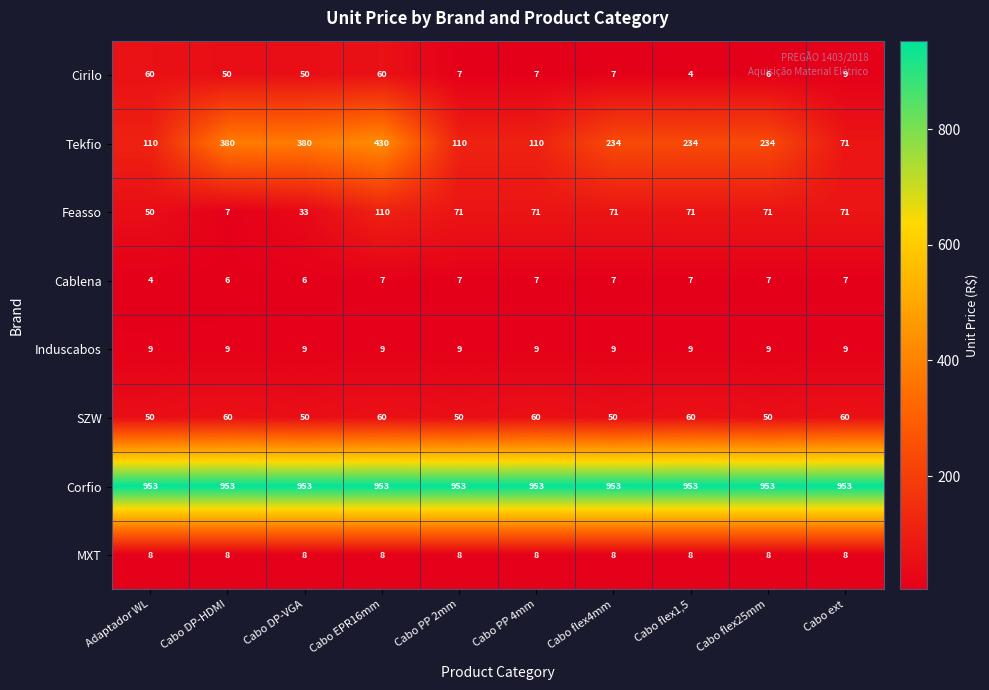

True or false: Cablena has a value of 10 at Cabo PP 4mm.

False